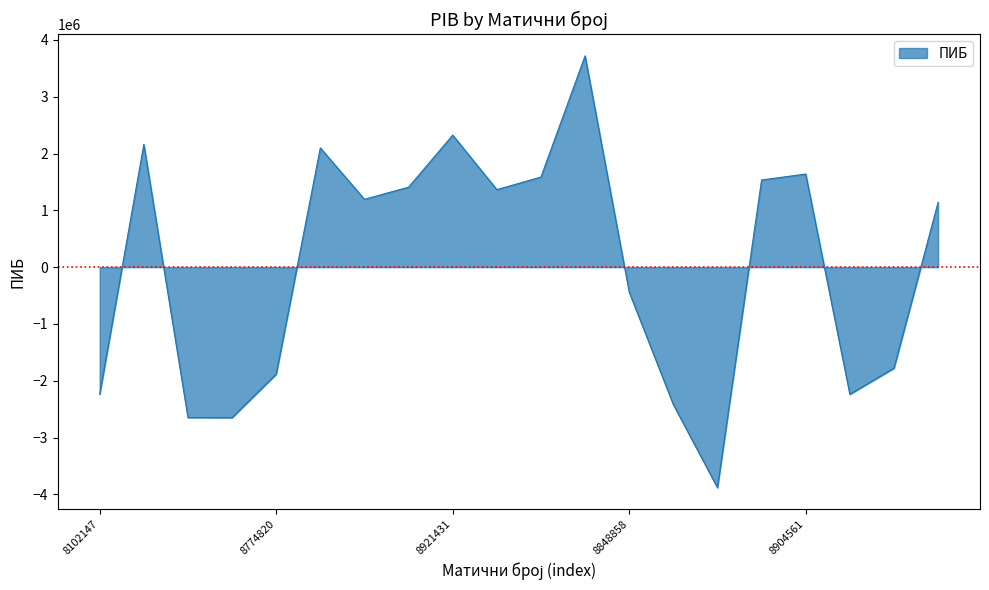

How many interior local peaks (higher than both neighbors) does the data have?

5